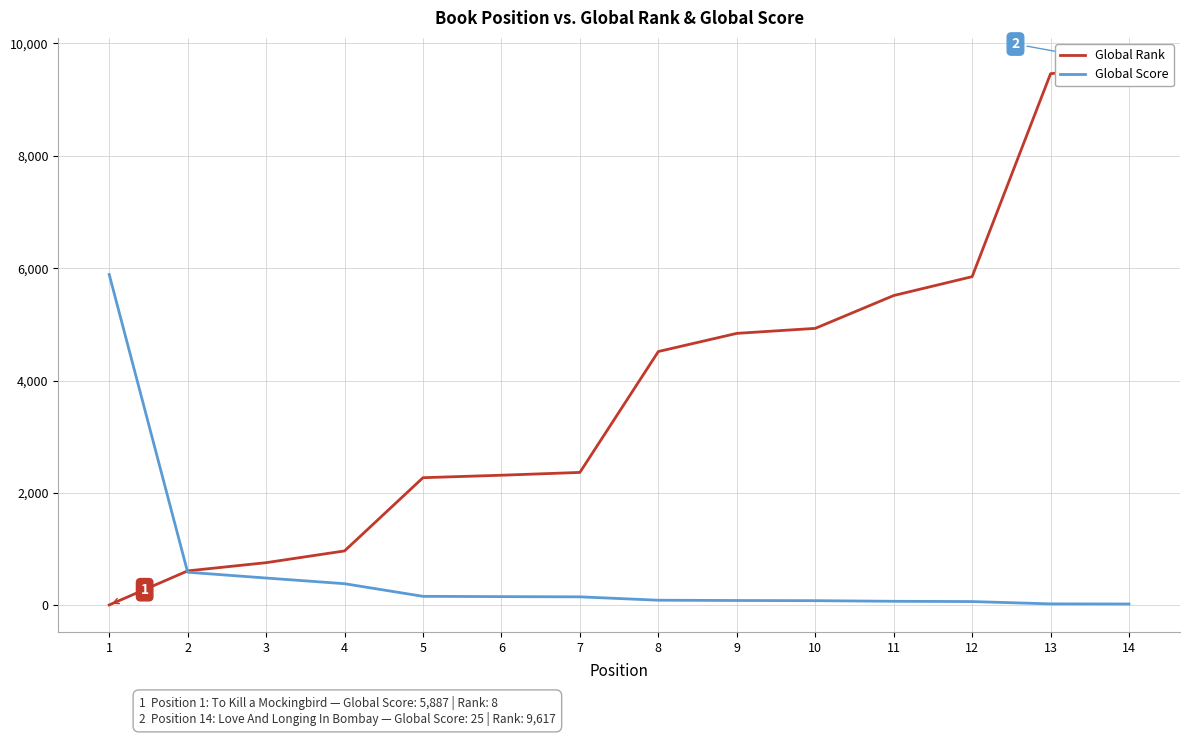

Is it true that Global Score equals 92 at 8?

True